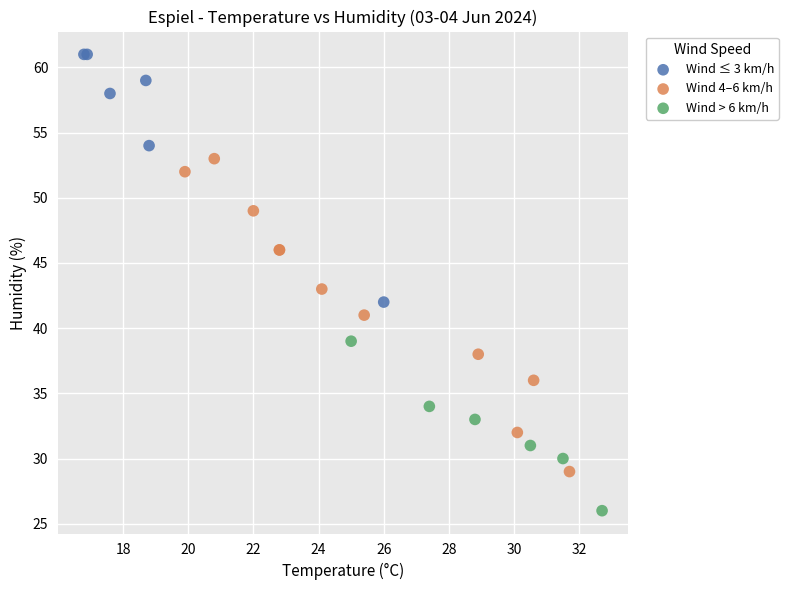

Which series has the largest Y range (max minus min)?

Wind 4–6 km/h